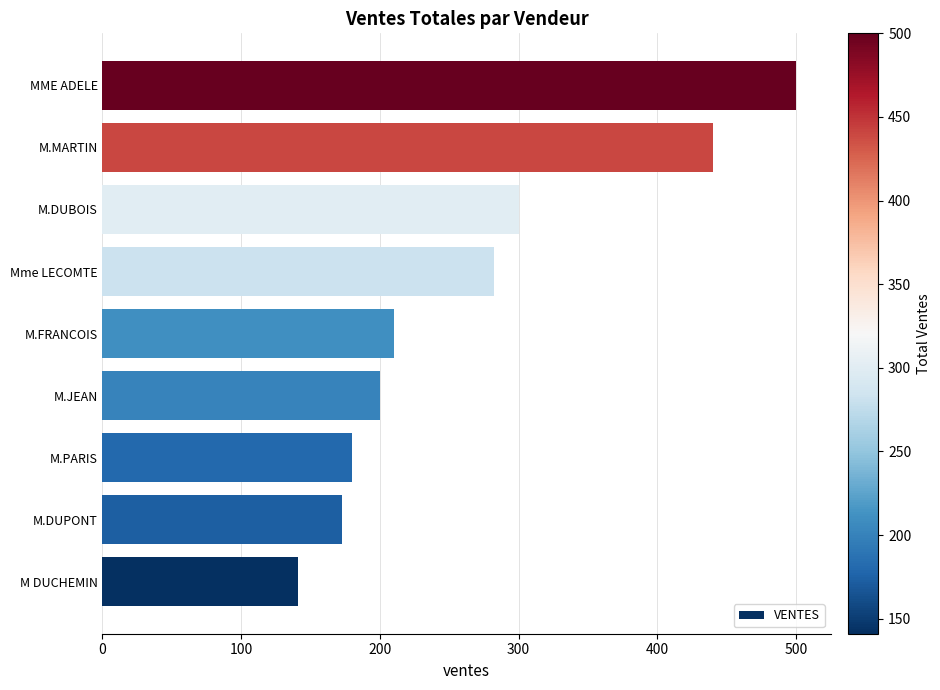

How many values are below 210?

4